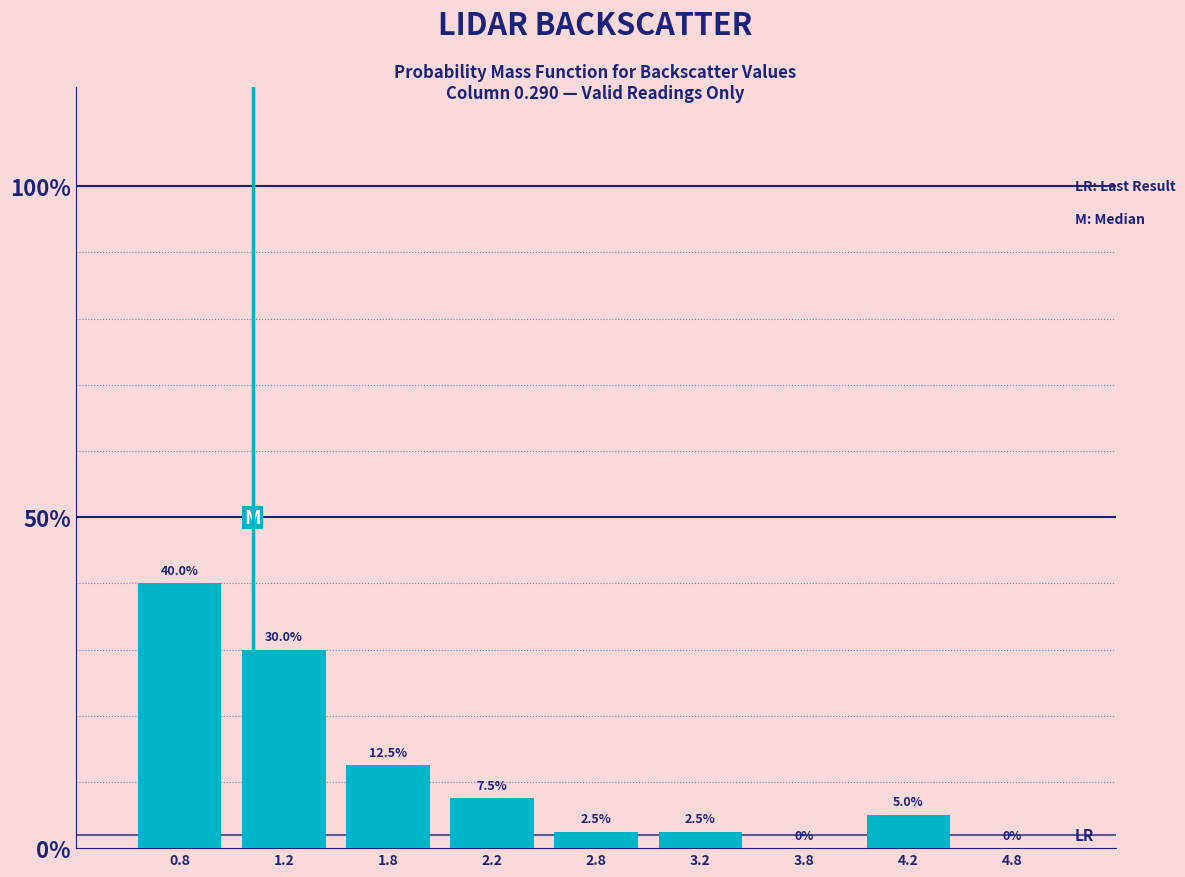

Which range on the x-axis has the tallest bar?

0.5 to 1.0